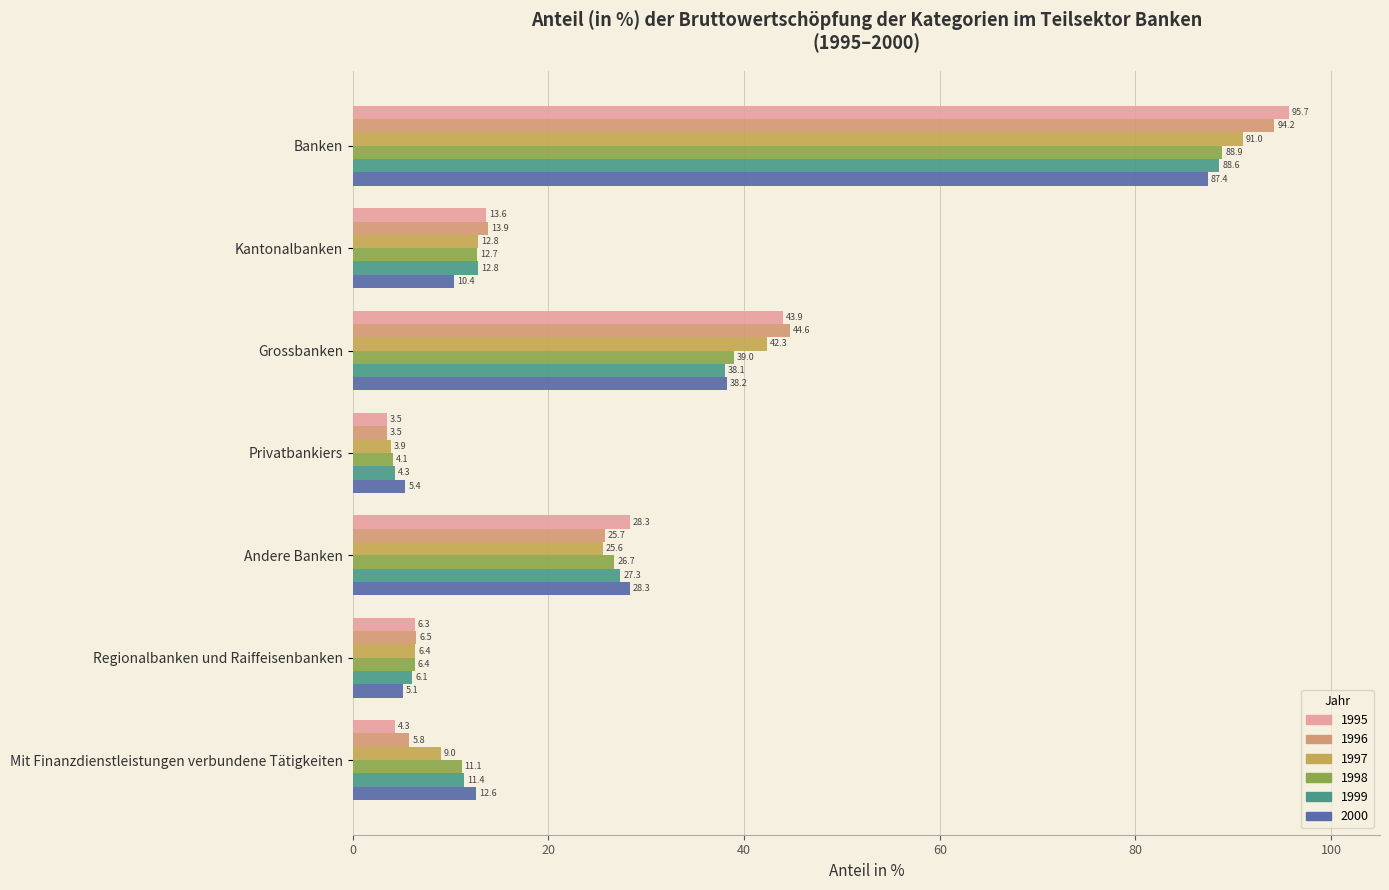

What is the difference between the highest and lowest values at Mit Finanzdienstleistungen verbundene Tätigkeiten?

8.3